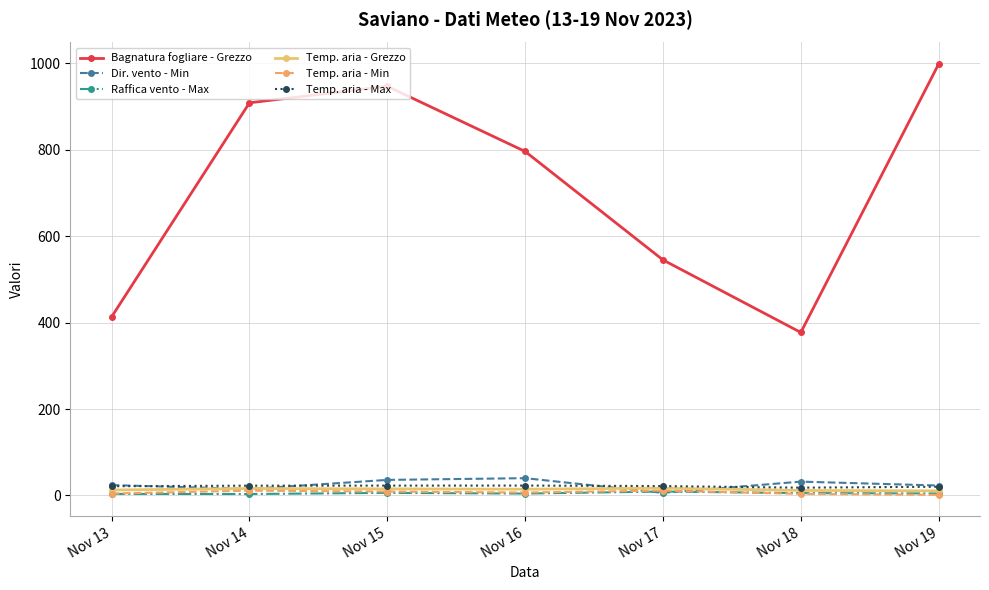

True or false: Temp. aria - Max and Raffica vento - Max intersect in this chart.

False